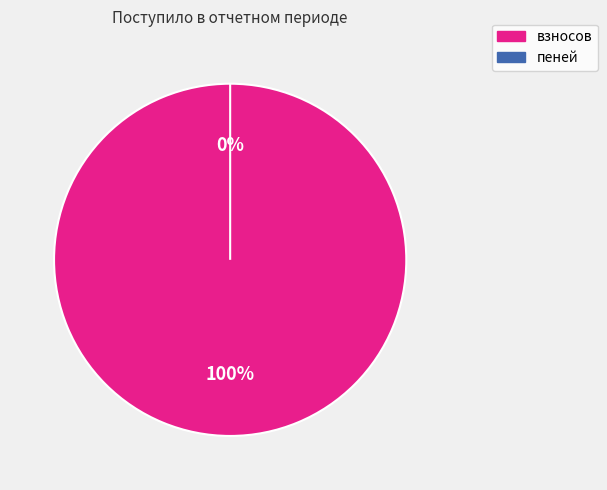

How many segments does this pie chart have?

2